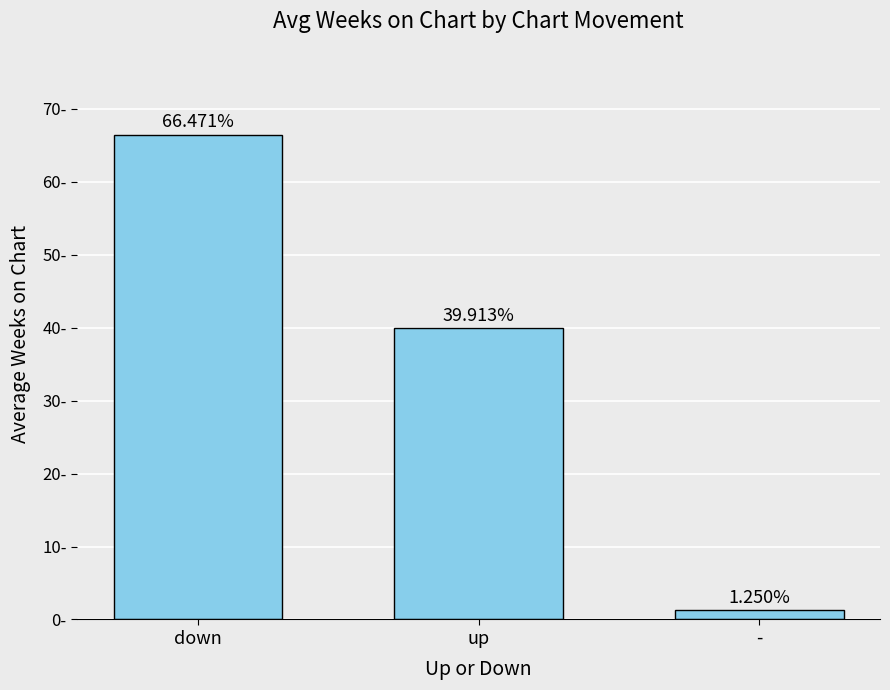

Between up and down, which is larger?

down